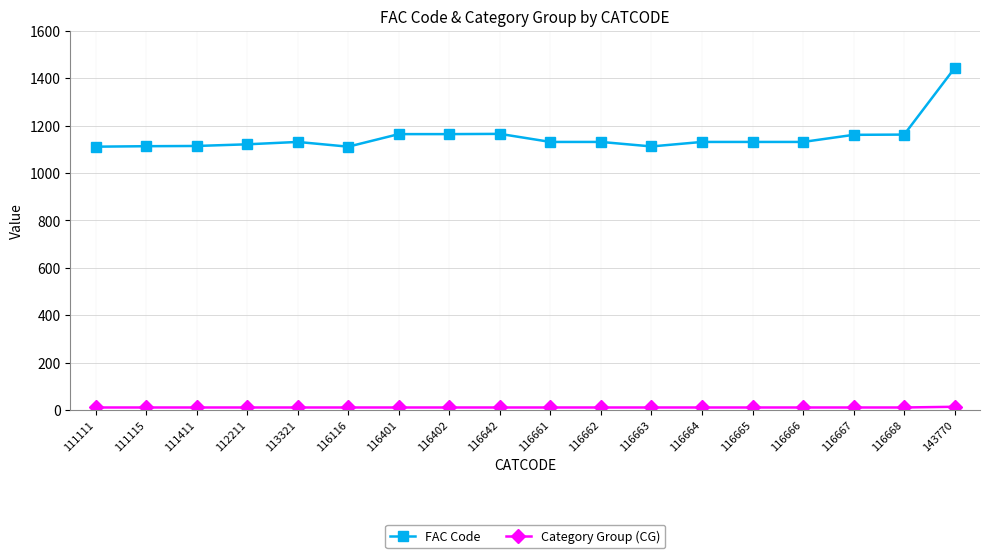

What is the total value across all series at 116668?

1173